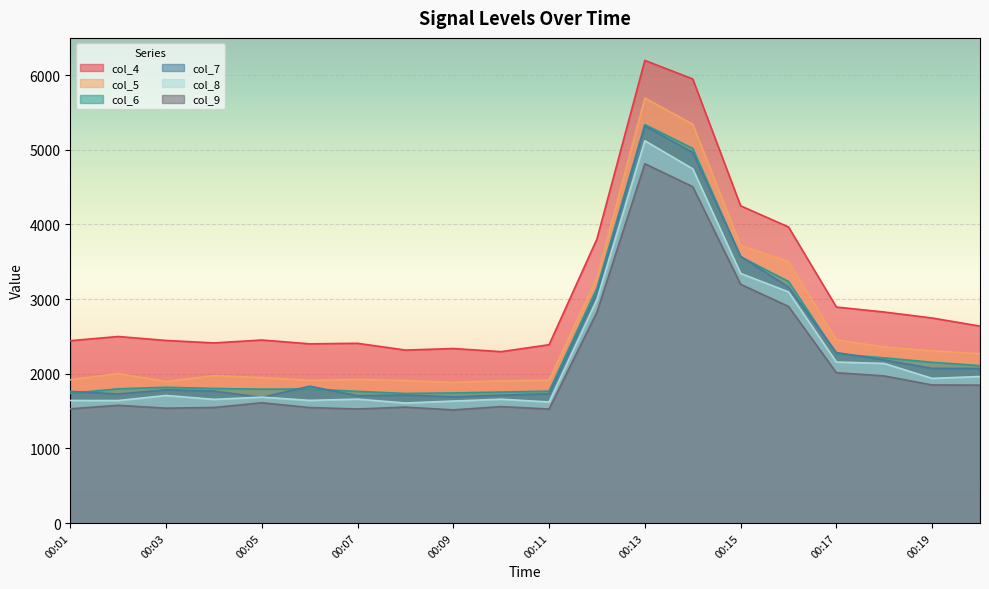

How many series are shown in this chart?

6